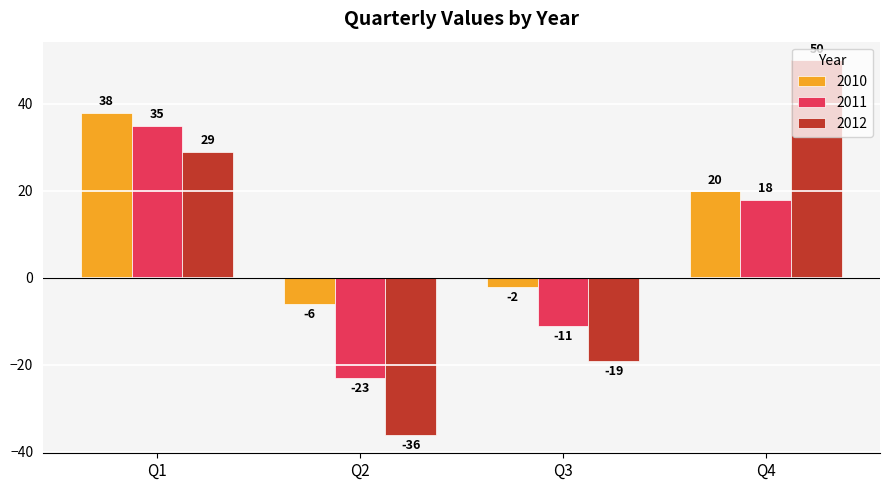

How many negative values does the 2011 series have?

2